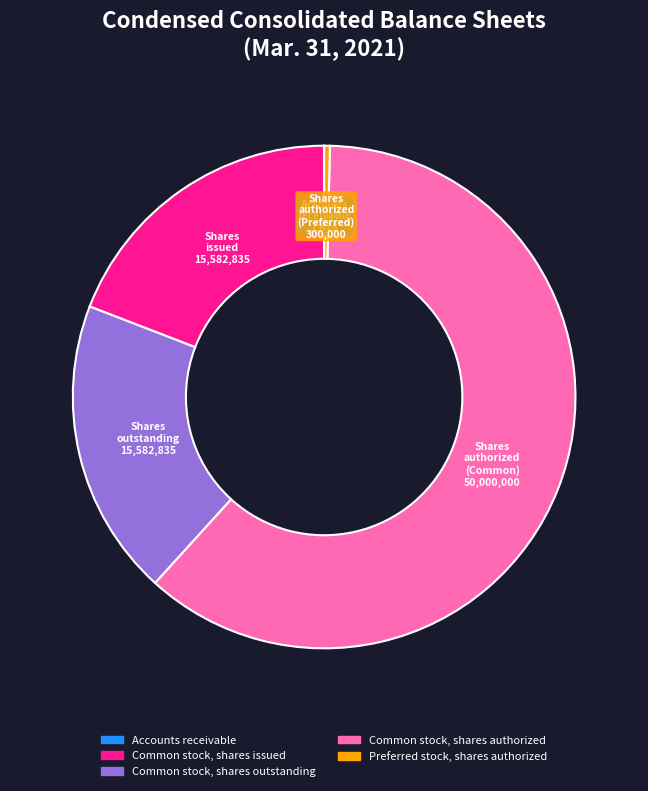

What is the majority slice?

Common stock, shares authorized